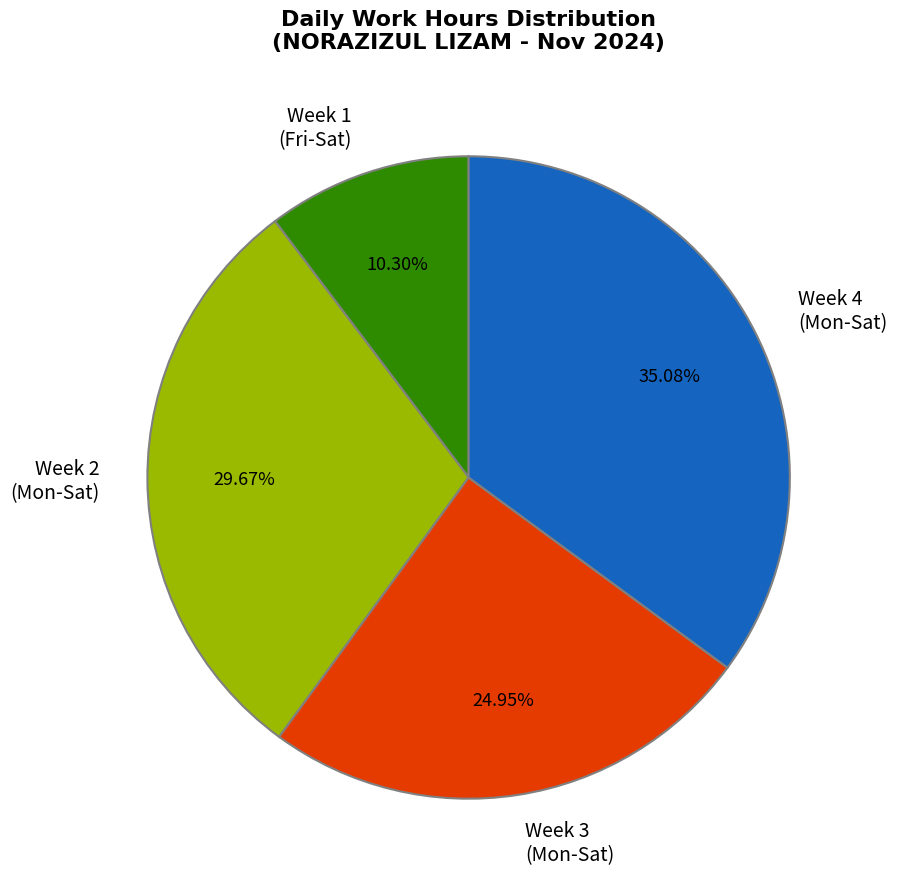

Count the number of slices in the pie.

4